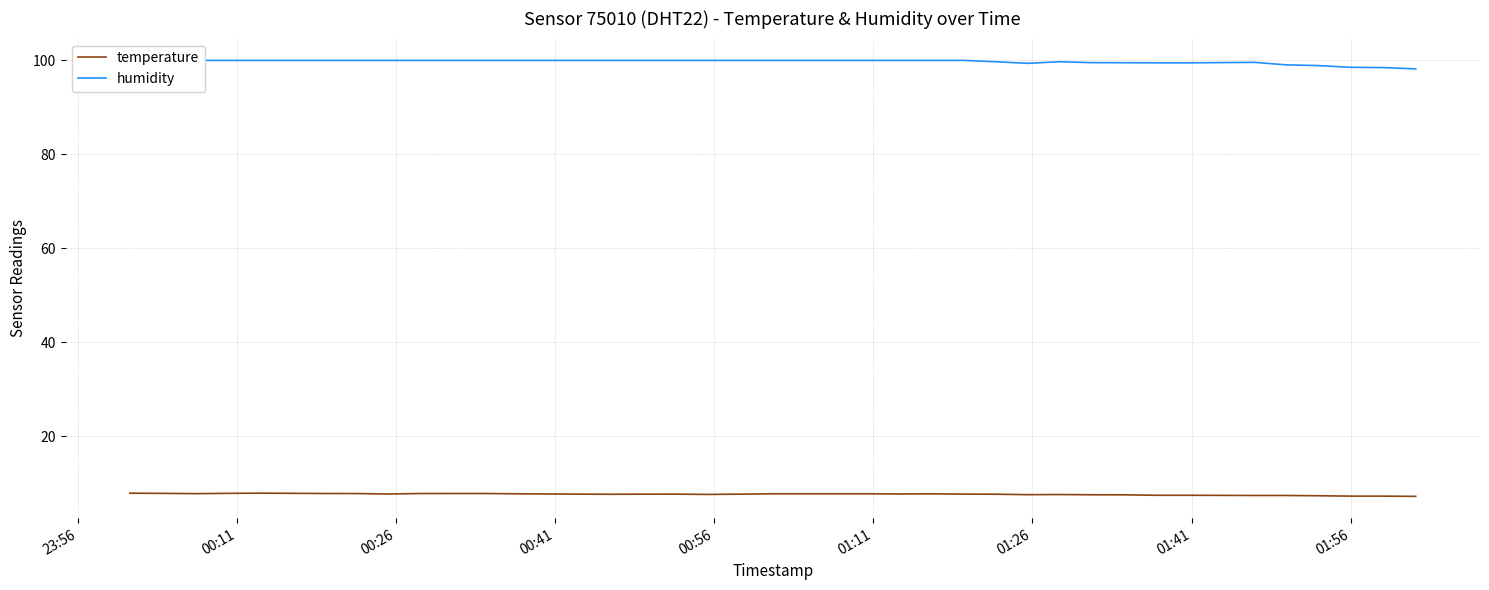

True or false: temperature and humidity intersect in this chart.

False